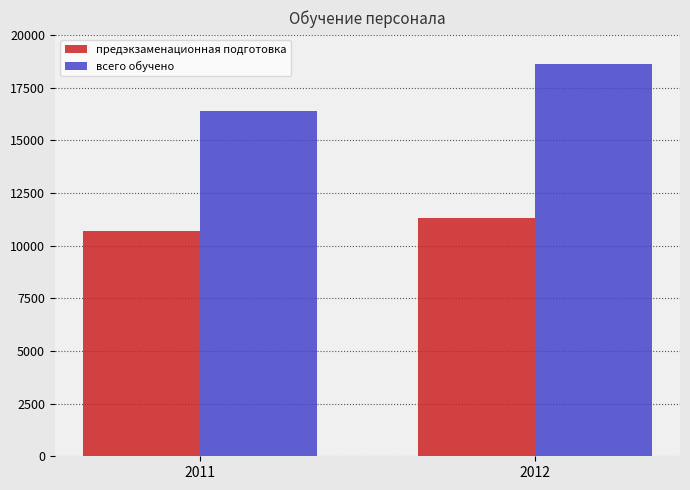

Are the bars grouped side by side (vs. stacked)?

Yes